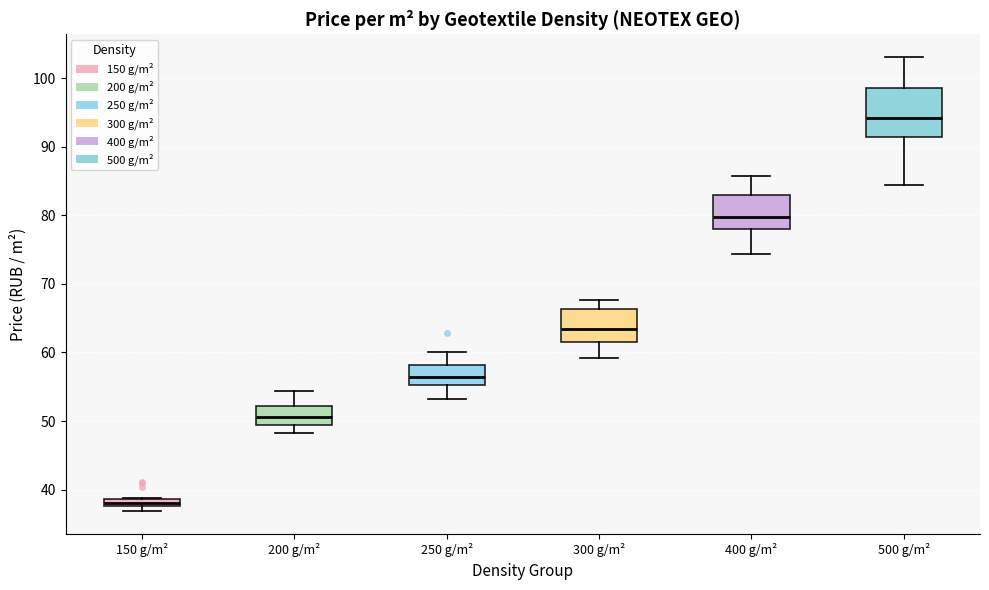

Which box's median line is the lowest?

150 g/m²